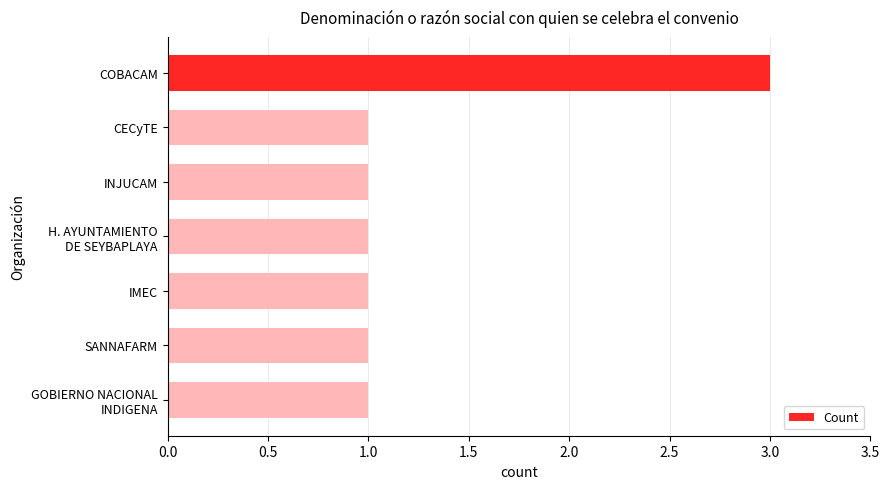

What is the label of the 6th bar from the bottom?

CECyTE